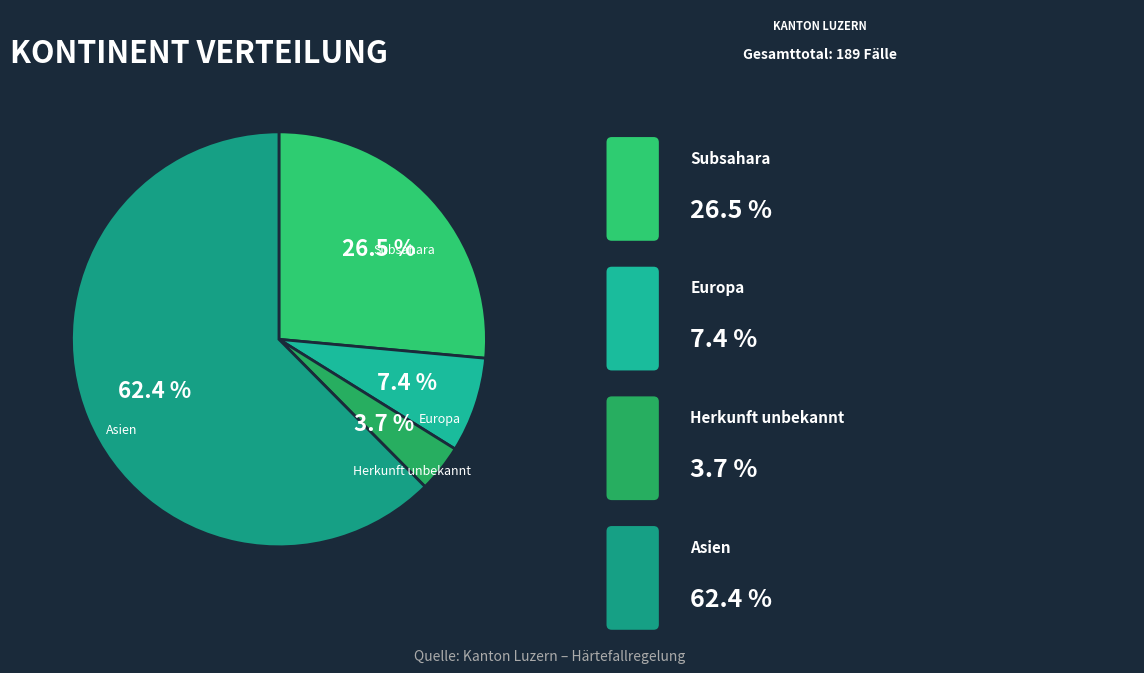

How many slices are in this pie chart?

4